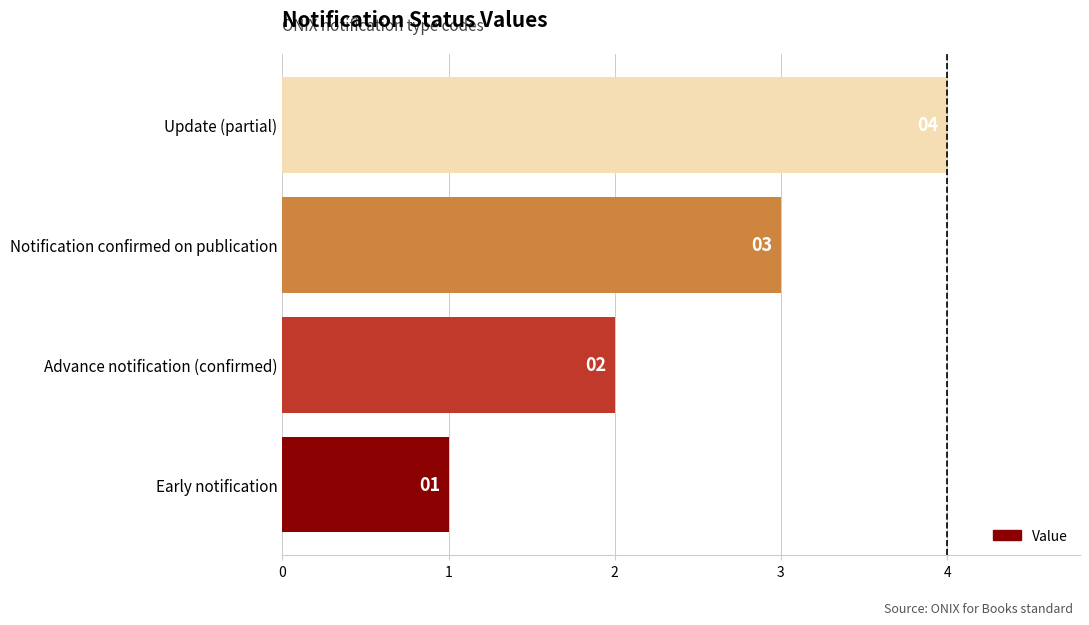

List the labels in order of value, smallest first.

Early notification, Advance notification (confirmed), Notification confirmed on publication, Update (partial)